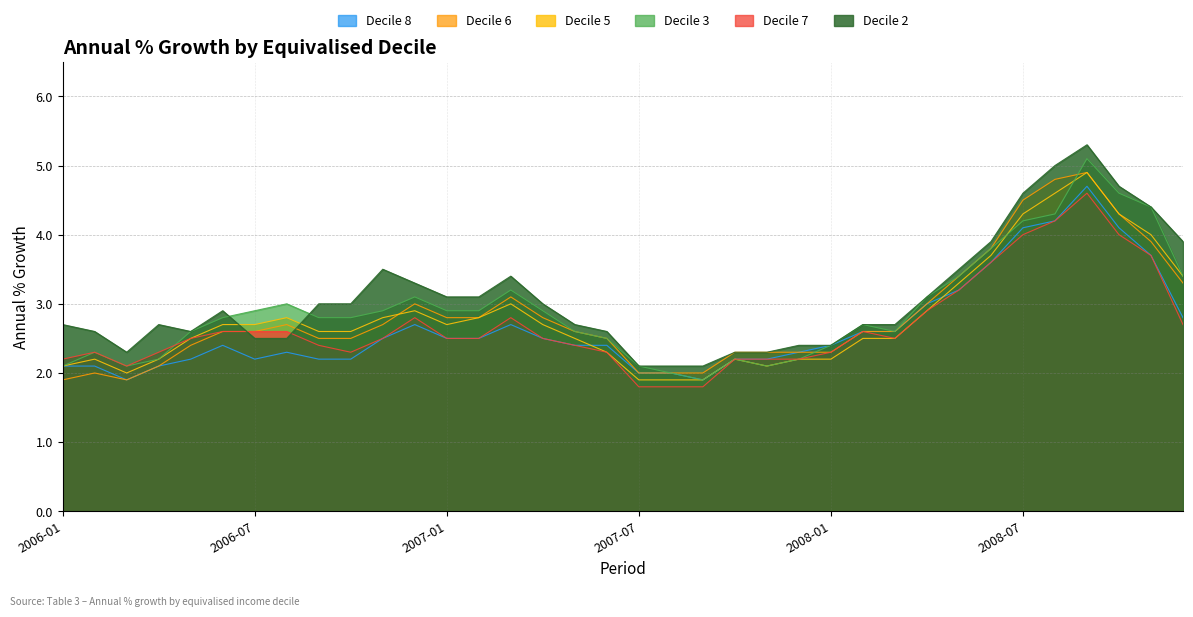

Which series has the largest range (max minus min)?

Decile 2